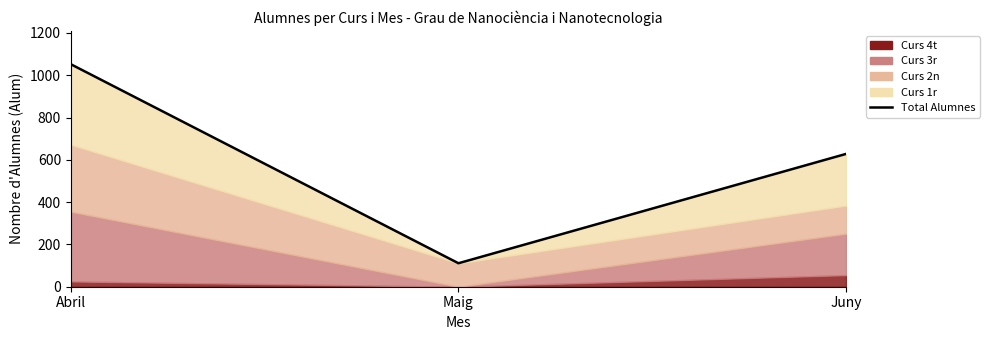

Which category has the lowest value across all series?

Maig